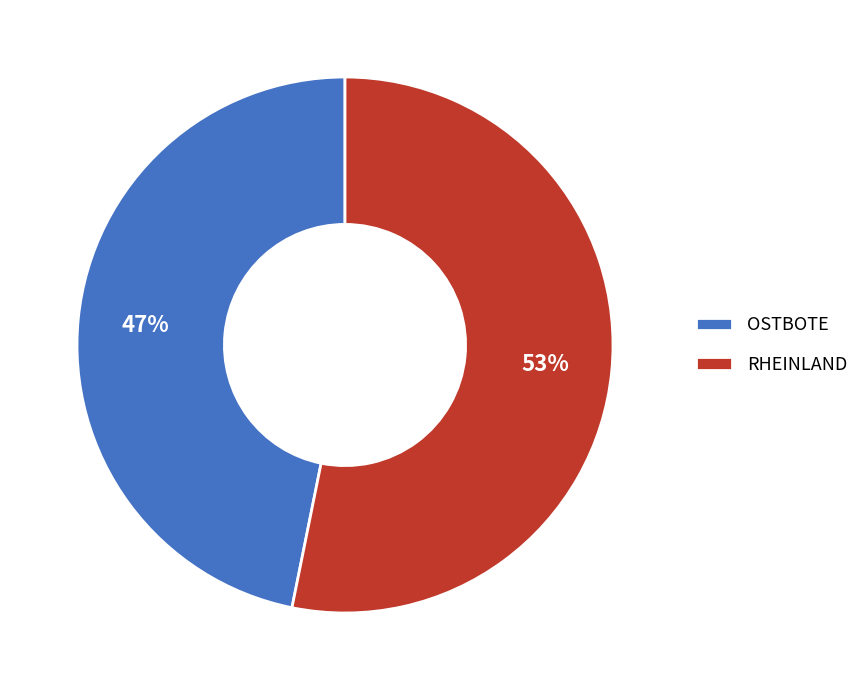

How many segments does this pie chart have?

2